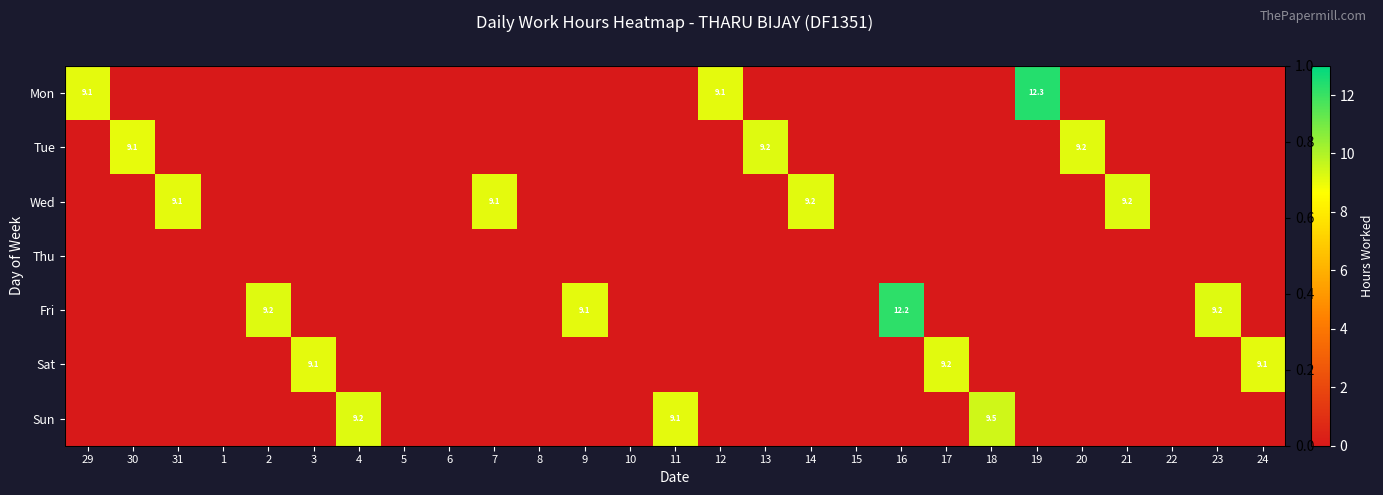

Is the value of Sat at 29 greater than the value of Wed at 23?

No